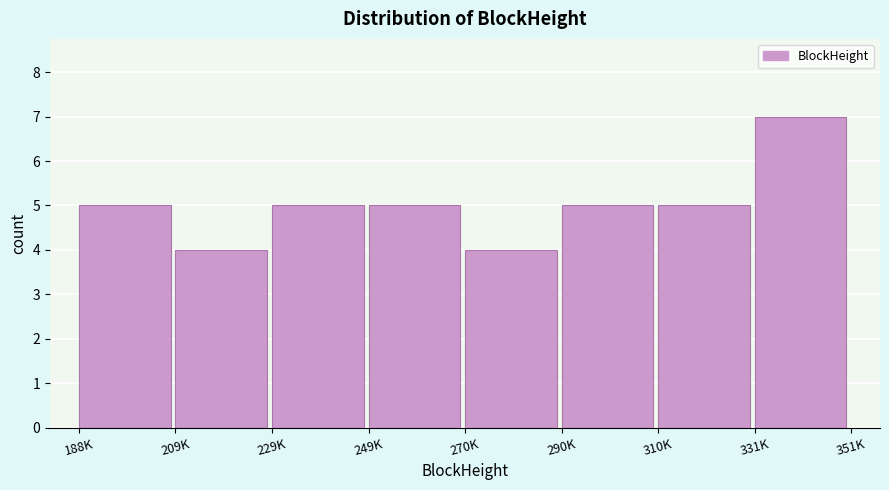

Reading left to right, what are all the values shown in this chart?

188K=5	209K=4	229K=5	249K=5	270K=4	290K=5	310K=5	331K=7